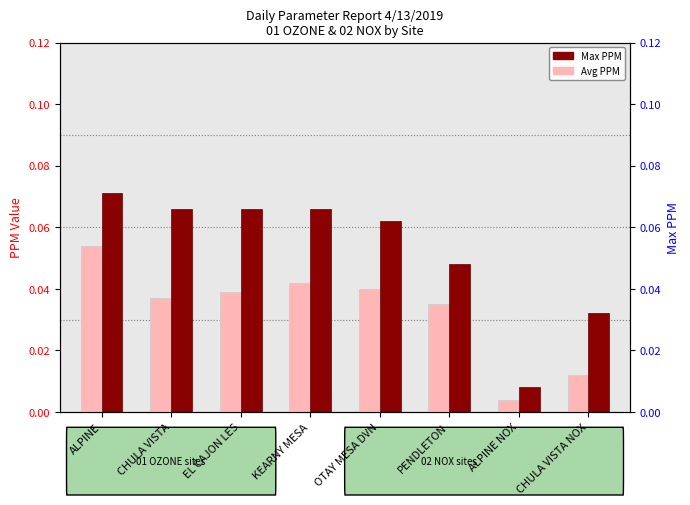

Rank the series by their average value, from lowest to highest.

Avg PPM, Max PPM